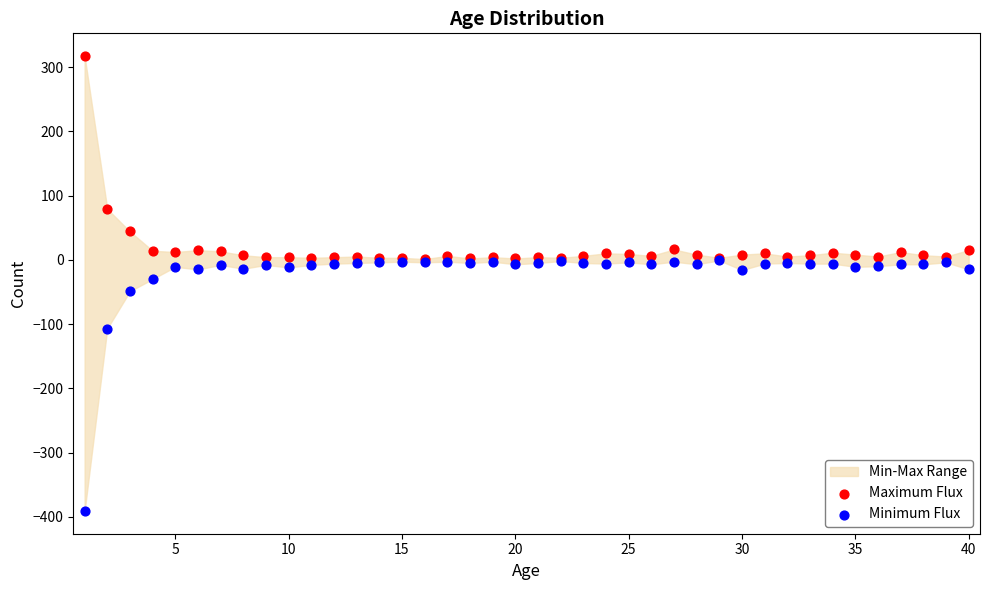

Which series reaches the minimum Y coordinate?

Minimum Flux